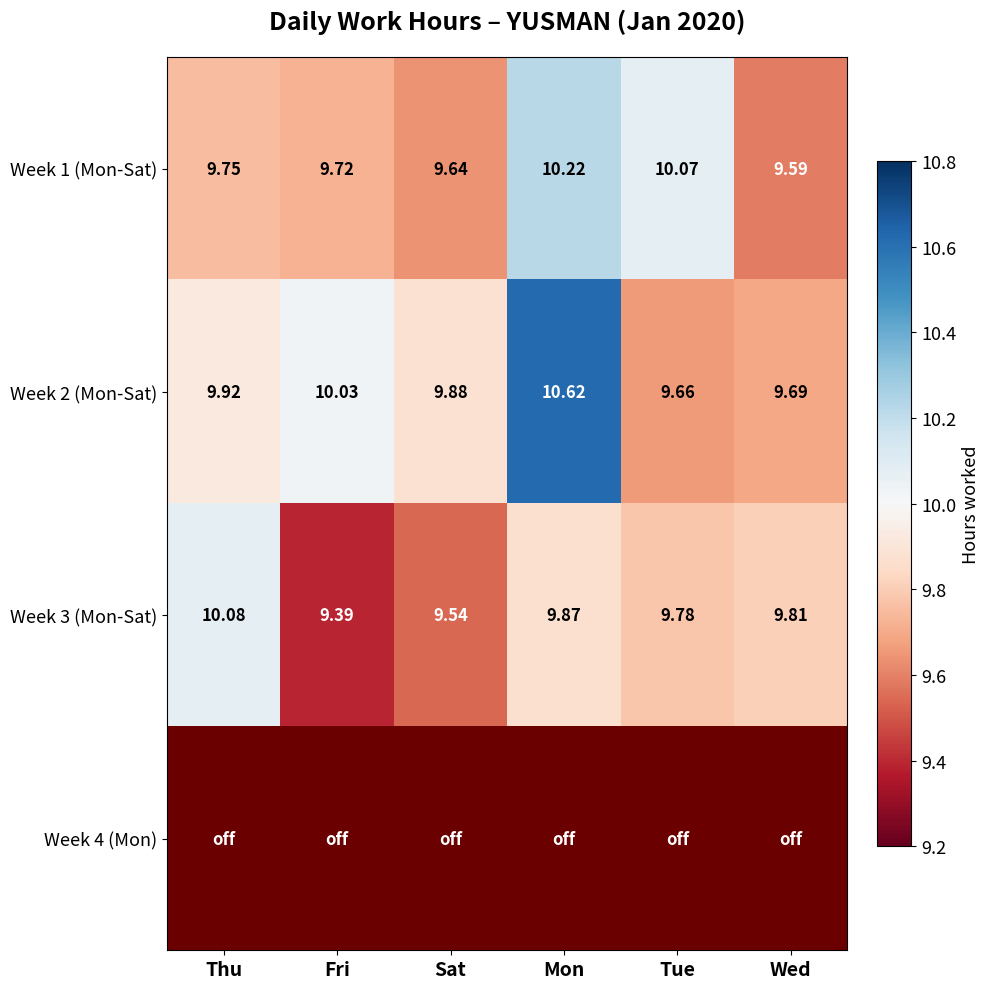

What is the maximum value for Week 3 (Mon-Sat)?

10.1